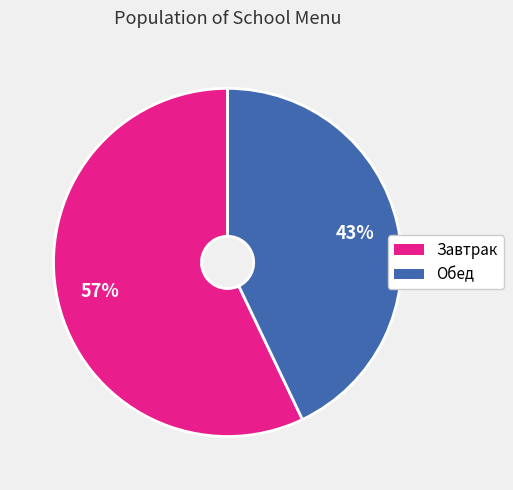

To the nearest percent, what is the difference between the largest and smallest slice percentages?

14%